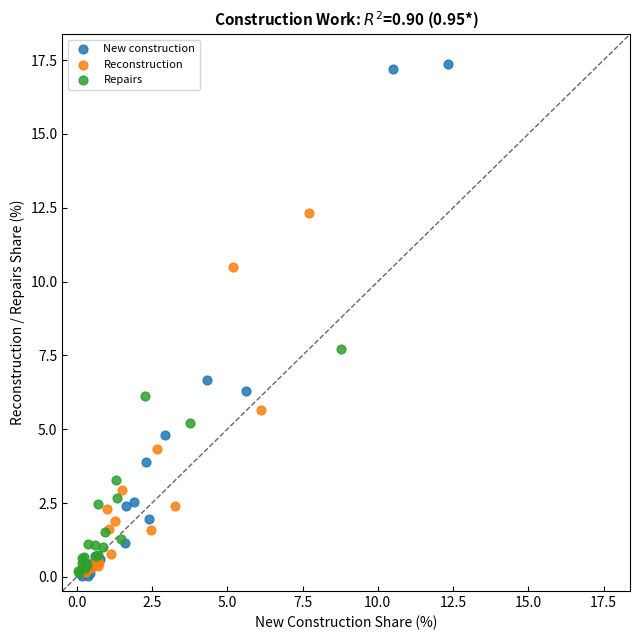

Which series has the widest spread of Y values?

New construction